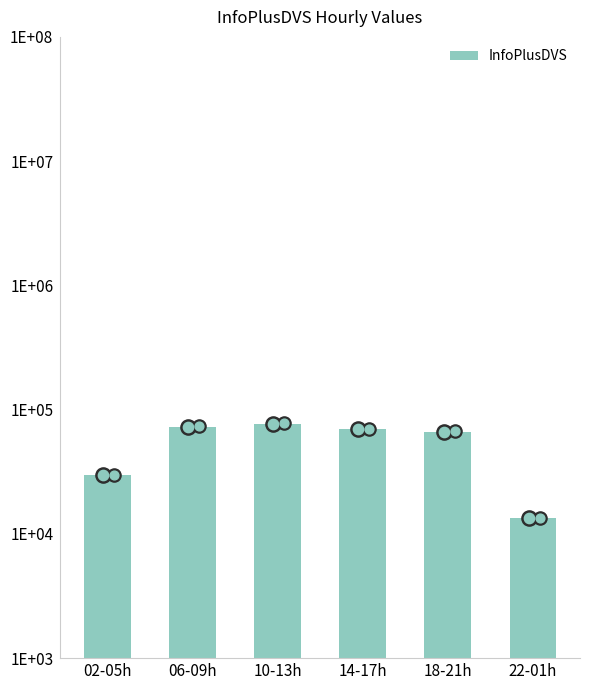

Approximately how many times larger is the value at 22-01h compared to 06-09h?

0.2